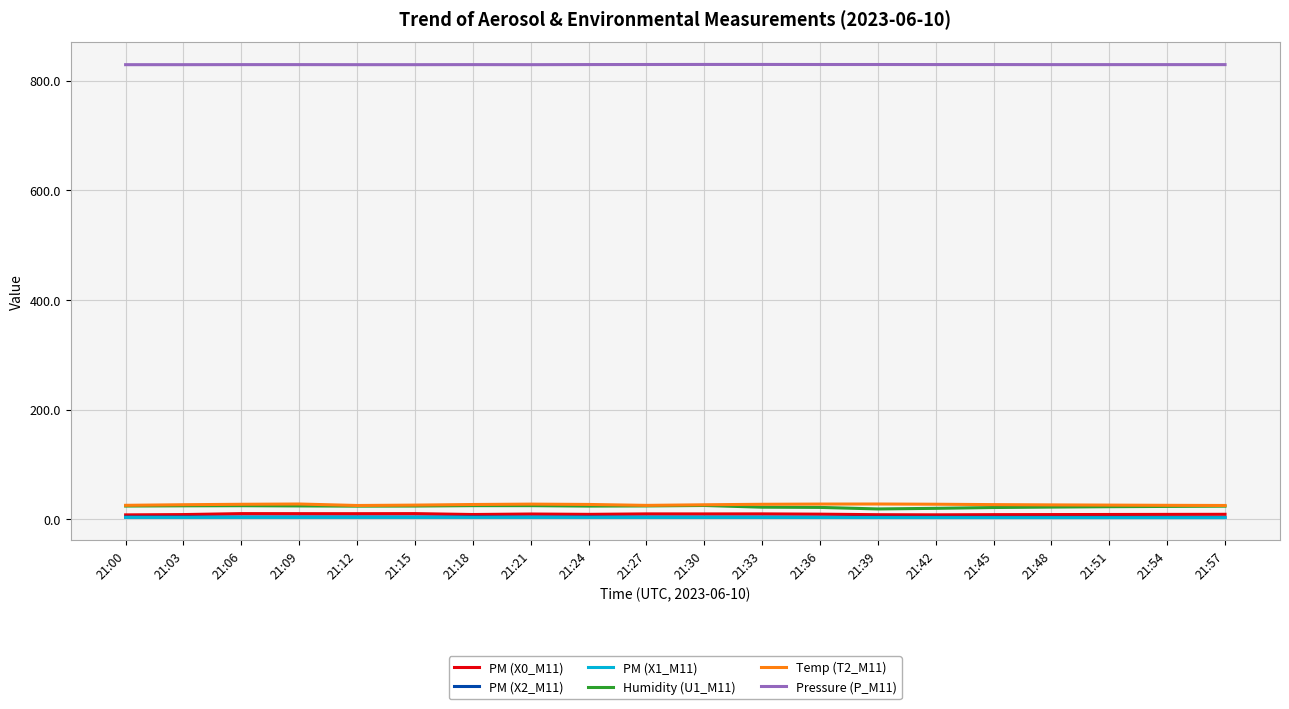

The value of Temp (T2_M11) at 21:42 is 27.5. True or false?

True